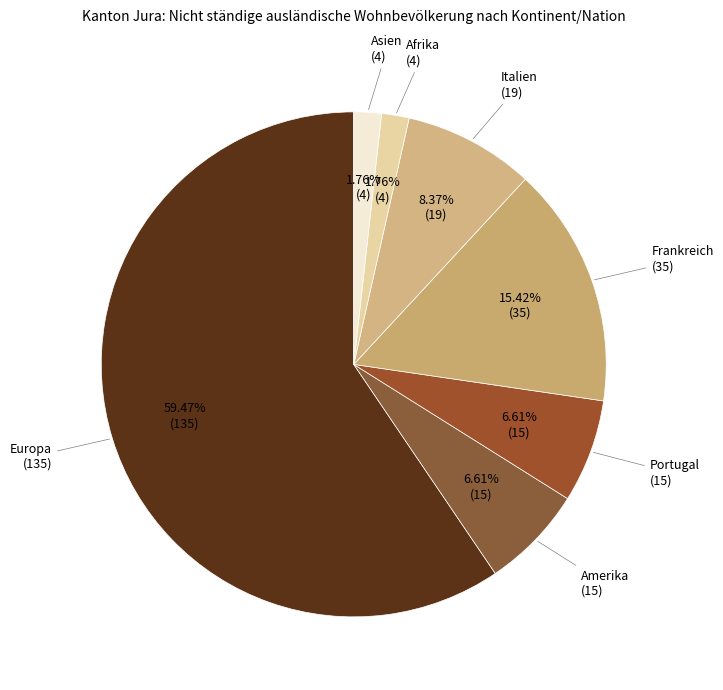

Count the number of slices in the pie.

7